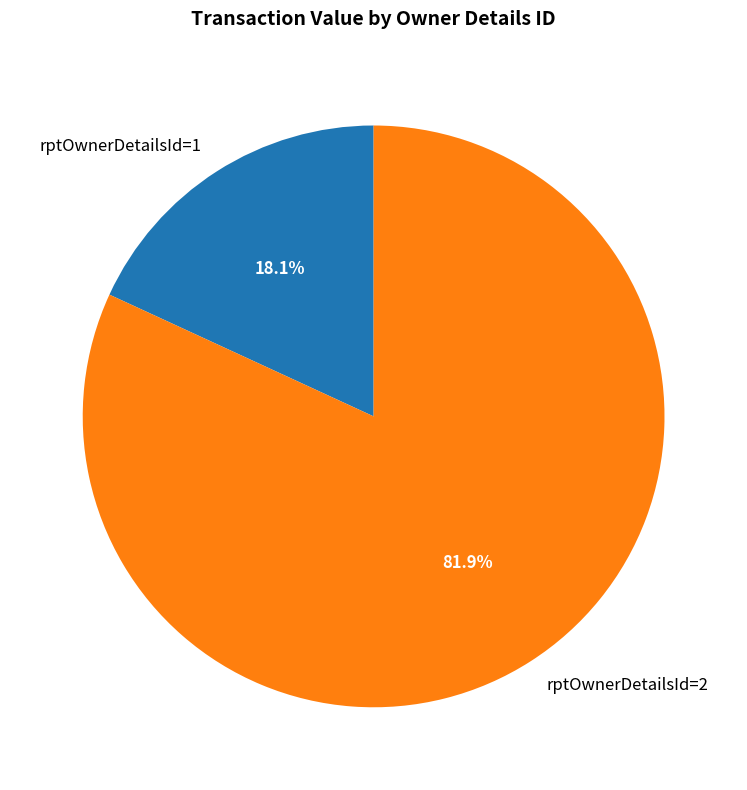

Which has a higher value, rptOwnerDetailsId=2 or rptOwnerDetailsId=1?

rptOwnerDetailsId=2